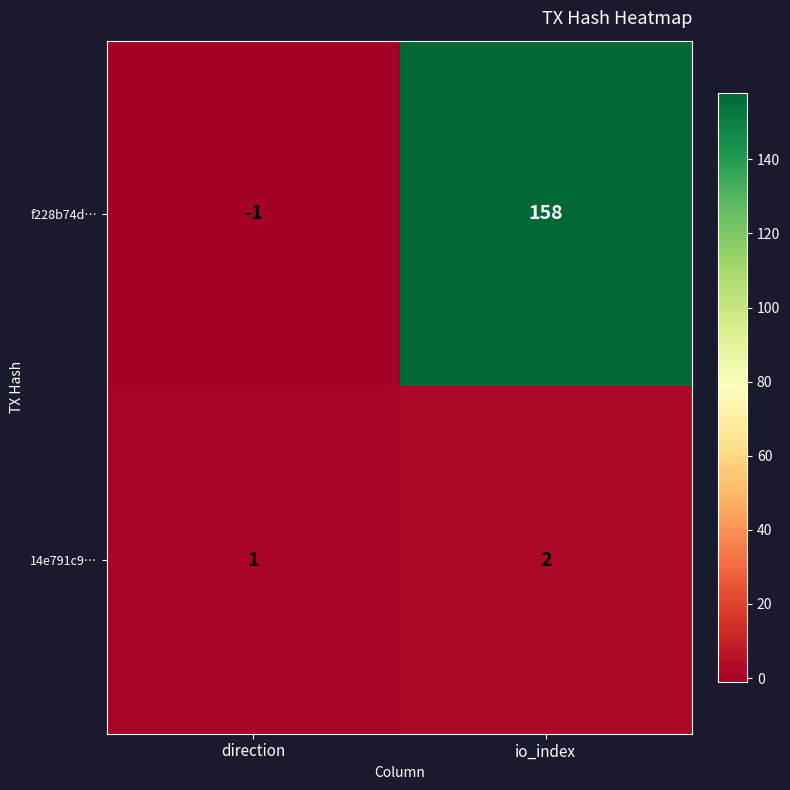

True or false: f228b74d… has a value of -1 at direction.

True